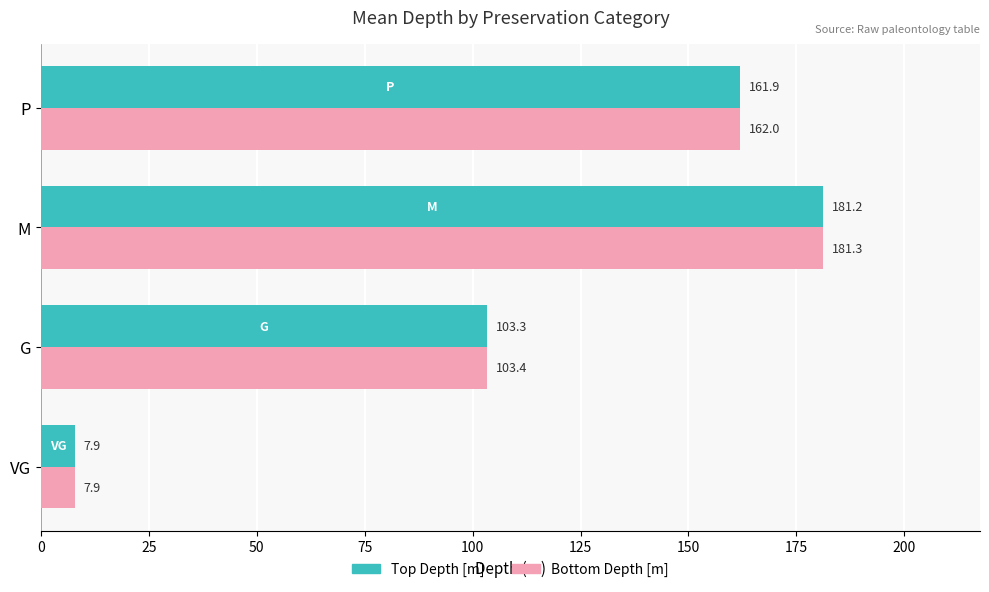

What is the sum of all Bottom Depth [m] values?

454.6